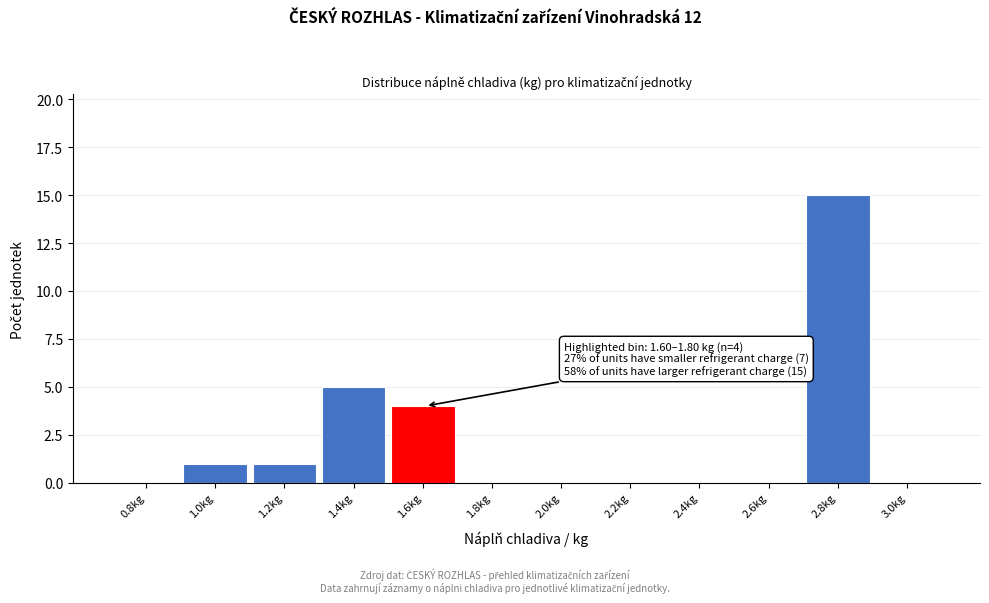

Reading left to right, what are all the values shown in this chart?

0.8kg=0	1.0kg=1	1.2kg=1	1.4kg=5	1.6kg=4	1.8kg=0	2.0kg=0	2.2kg=0	2.4kg=0	2.6kg=0	2.8kg=15	3.0kg=0